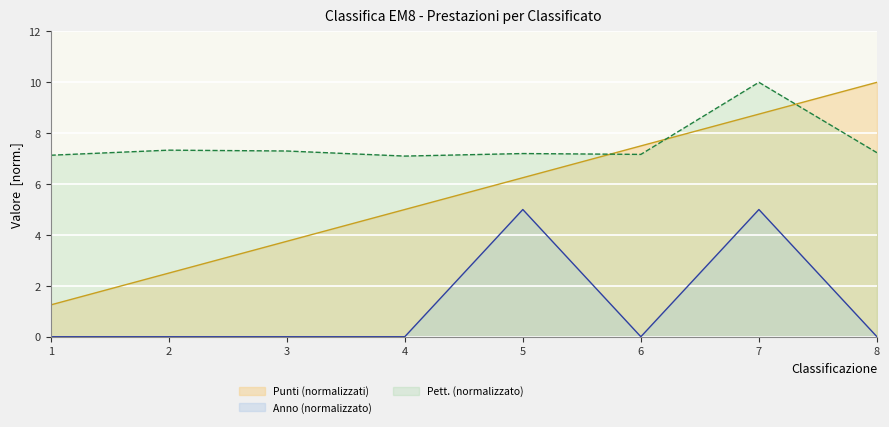

Between 7 and 6, which is larger?

7